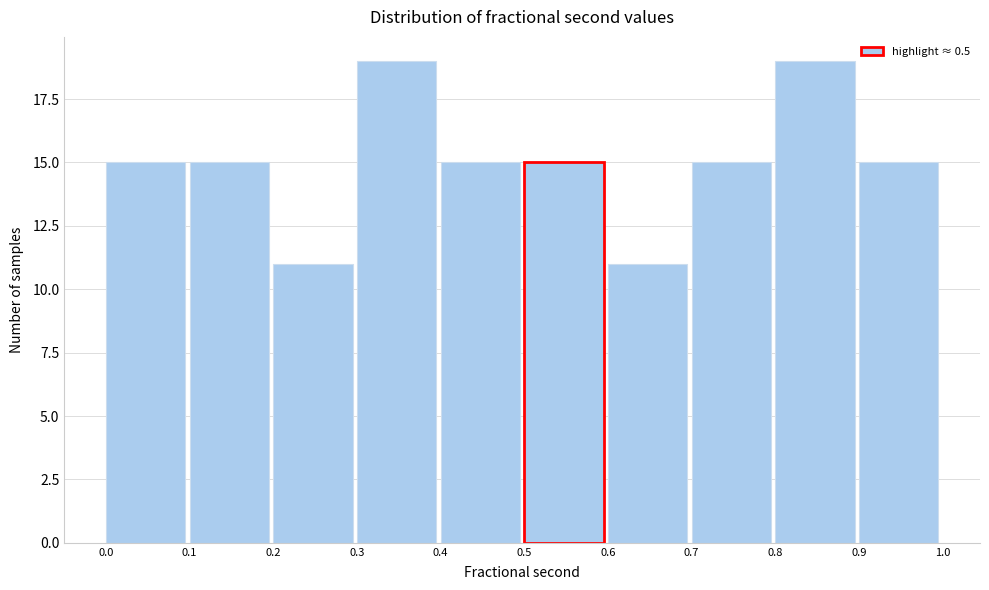

What is the height of the bar covering 0.9 to 1.0 on the x-axis? The values are not printed on the chart, so give them approximately, as read against the axis.

15